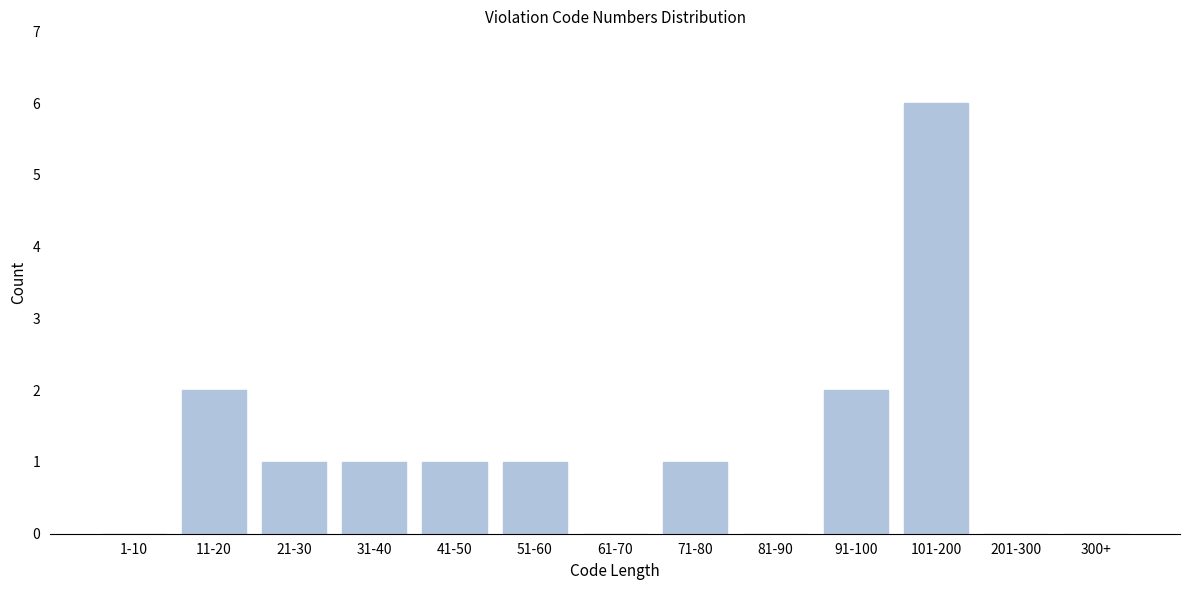

Reading left to right, list all the values displayed in this chart.

1-10=0	11-20=2	21-30=1	31-40=1	41-50=1	51-60=1	61-70=0	71-80=1	81-90=0	91-100=2	101-200=6	201-300=0	300+=0